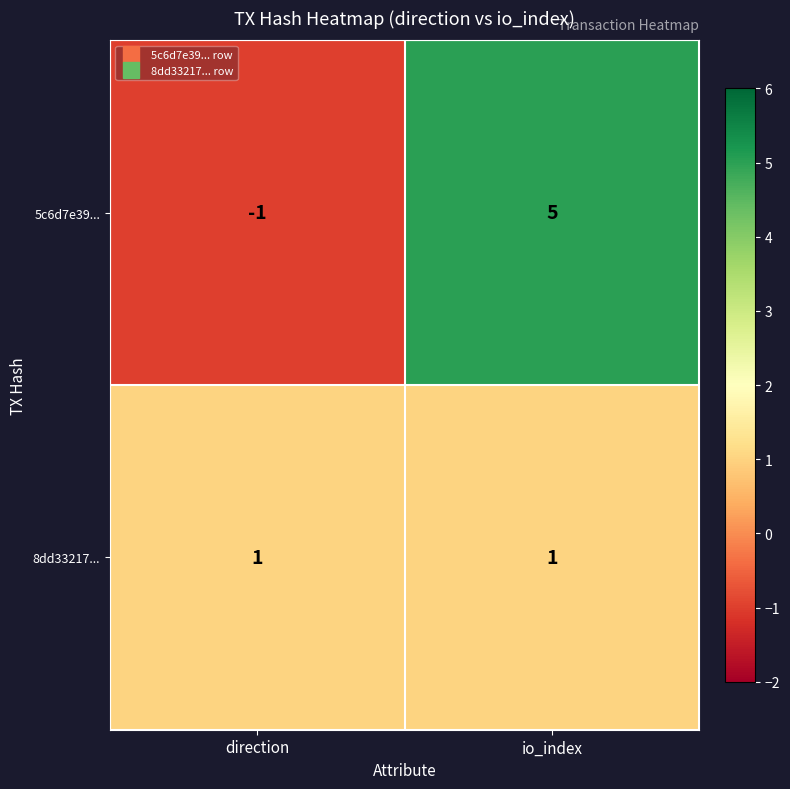

Which series has the largest total across all categories?

5c6d7e39...